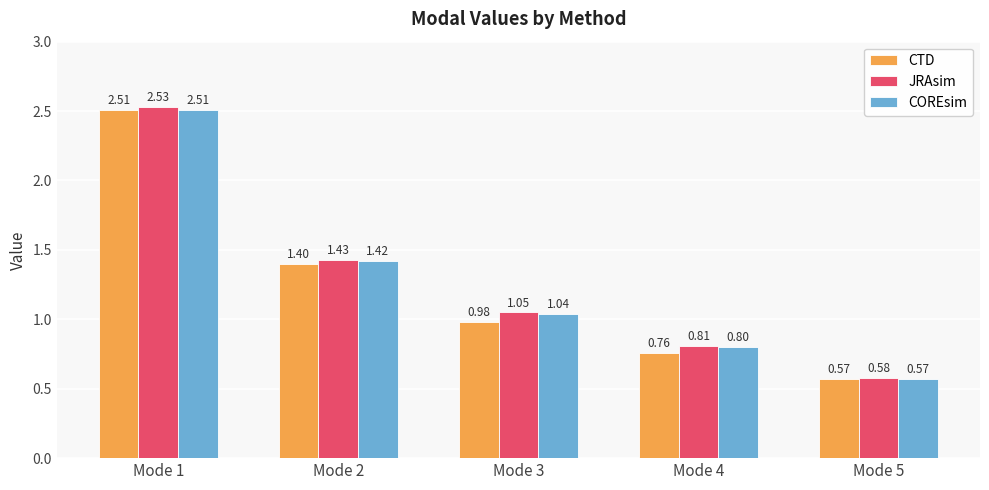

What is the total value across all series at Mode 5?

1.7